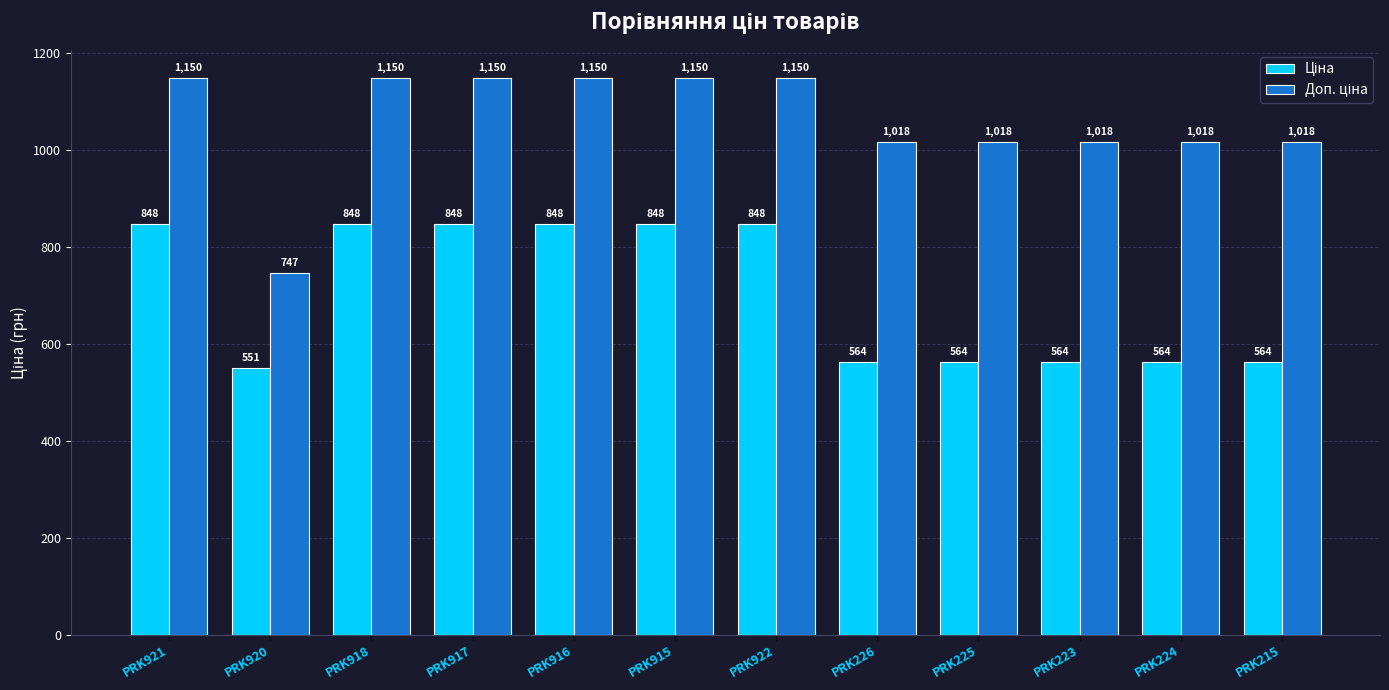

Which label corresponds to the smallest value in the chart?

PRK920